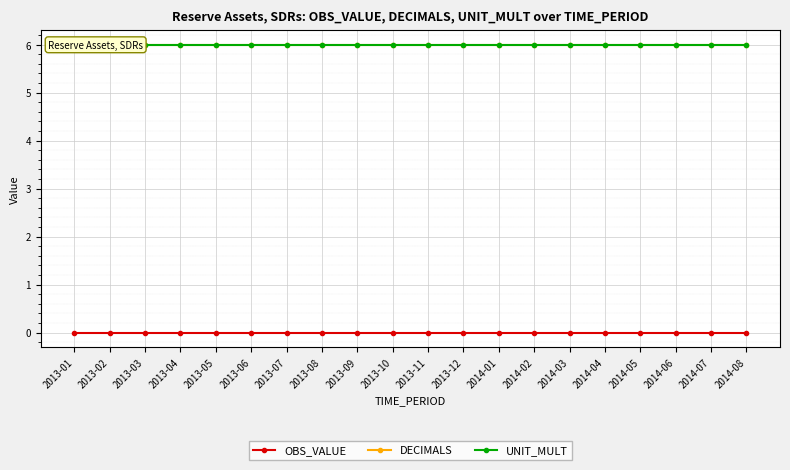

Reading left to right, transcribe all the data shown in this chart.

OBS_VALUE: 2013-01=0	2013-02=0	2013-03=0	2013-04=0	2013-05=0	2013-06=0	2013-07=0	2013-08=0	2013-09=0	2013-10=0	2013-11=0	2013-12=0	2014-01=0	2014-02=0	2014-03=0	2014-04=0	2014-05=0	2014-06=0	2014-07=0	2014-08=0
DECIMALS: 2013-01=6	2013-02=6	2013-03=6	2013-04=6	2013-05=6	2013-06=6	2013-07=6	2013-08=6	2013-09=6	2013-10=6	2013-11=6	2013-12=6	2014-01=6	2014-02=6	2014-03=6	2014-04=6	2014-05=6	2014-06=6	2014-07=6	2014-08=6
UNIT_MULT: 2013-01=6	2013-02=6	2013-03=6	2013-04=6	2013-05=6	2013-06=6	2013-07=6	2013-08=6	2013-09=6	2013-10=6	2013-11=6	2013-12=6	2014-01=6	2014-02=6	2014-03=6	2014-04=6	2014-05=6	2014-06=6	2014-07=6	2014-08=6